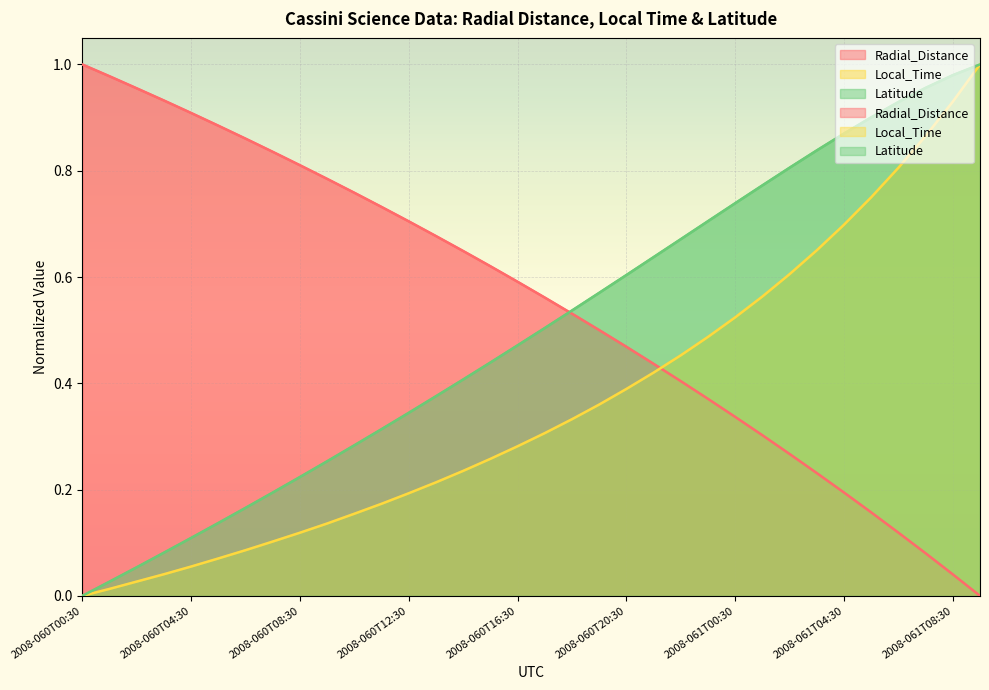

What is the highest value of the Radial_Distance series?

1.0